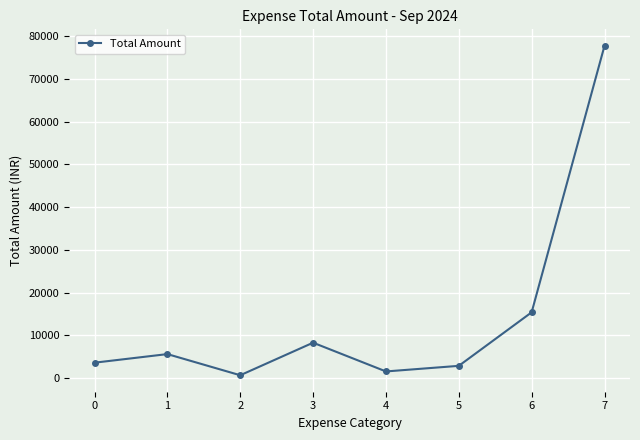

What is the value of the 6th point from the left?

2850